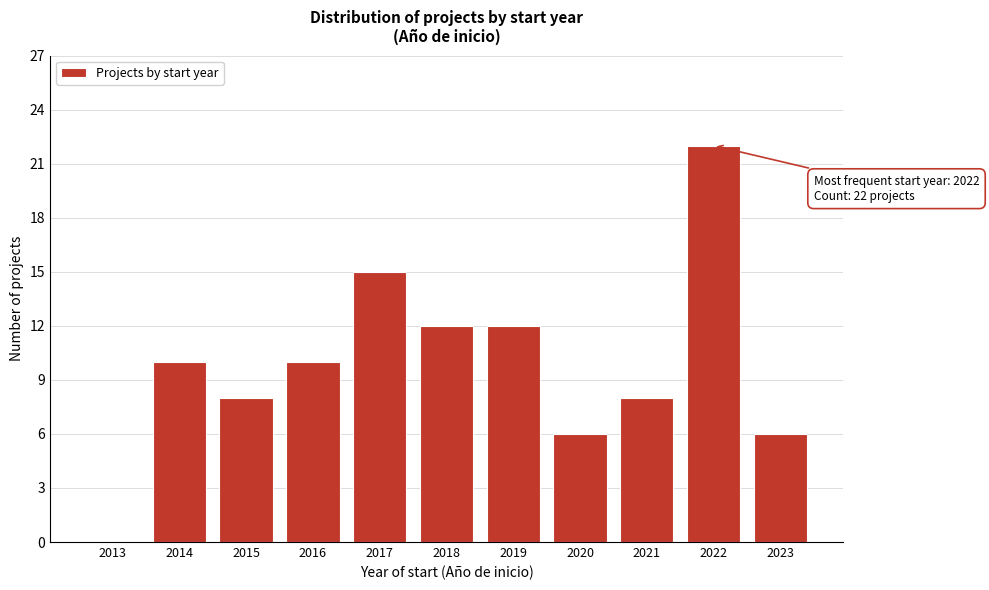

Reading right to left, extract all data points from this chart.

2023=6	2022=22	2021=8	2020=6	2019=12	2018=12	2017=15	2016=10	2015=8	2014=10	2013=0